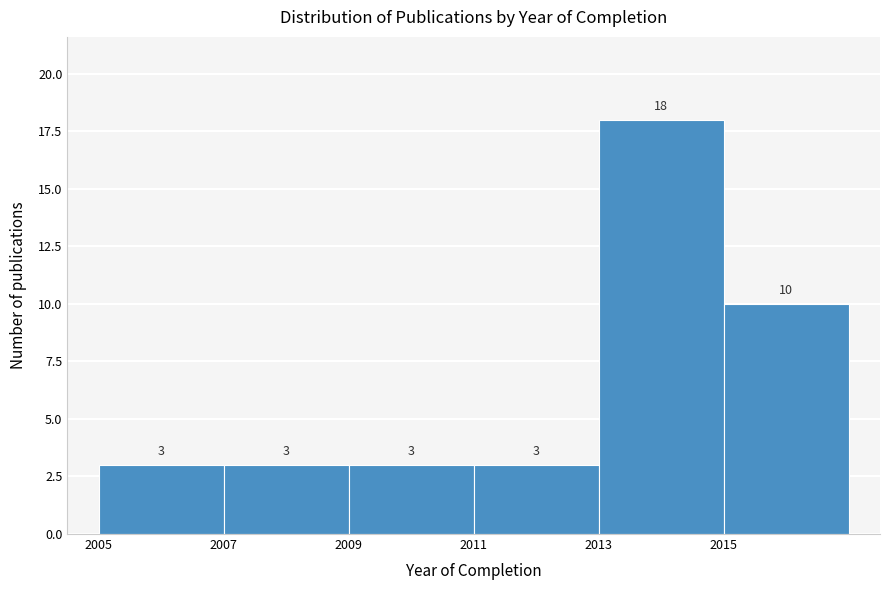

How tall is the bar that spans 2013 to 2015 on the x-axis?

18